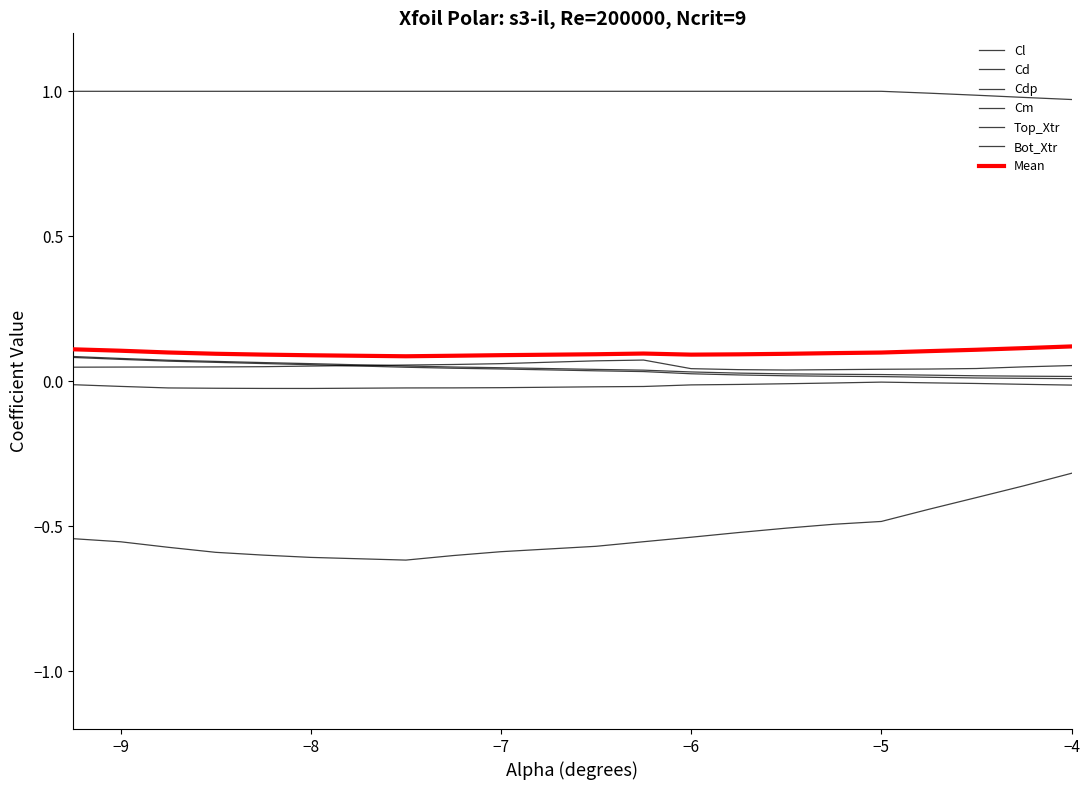

How many lines are shown in the chart?

7